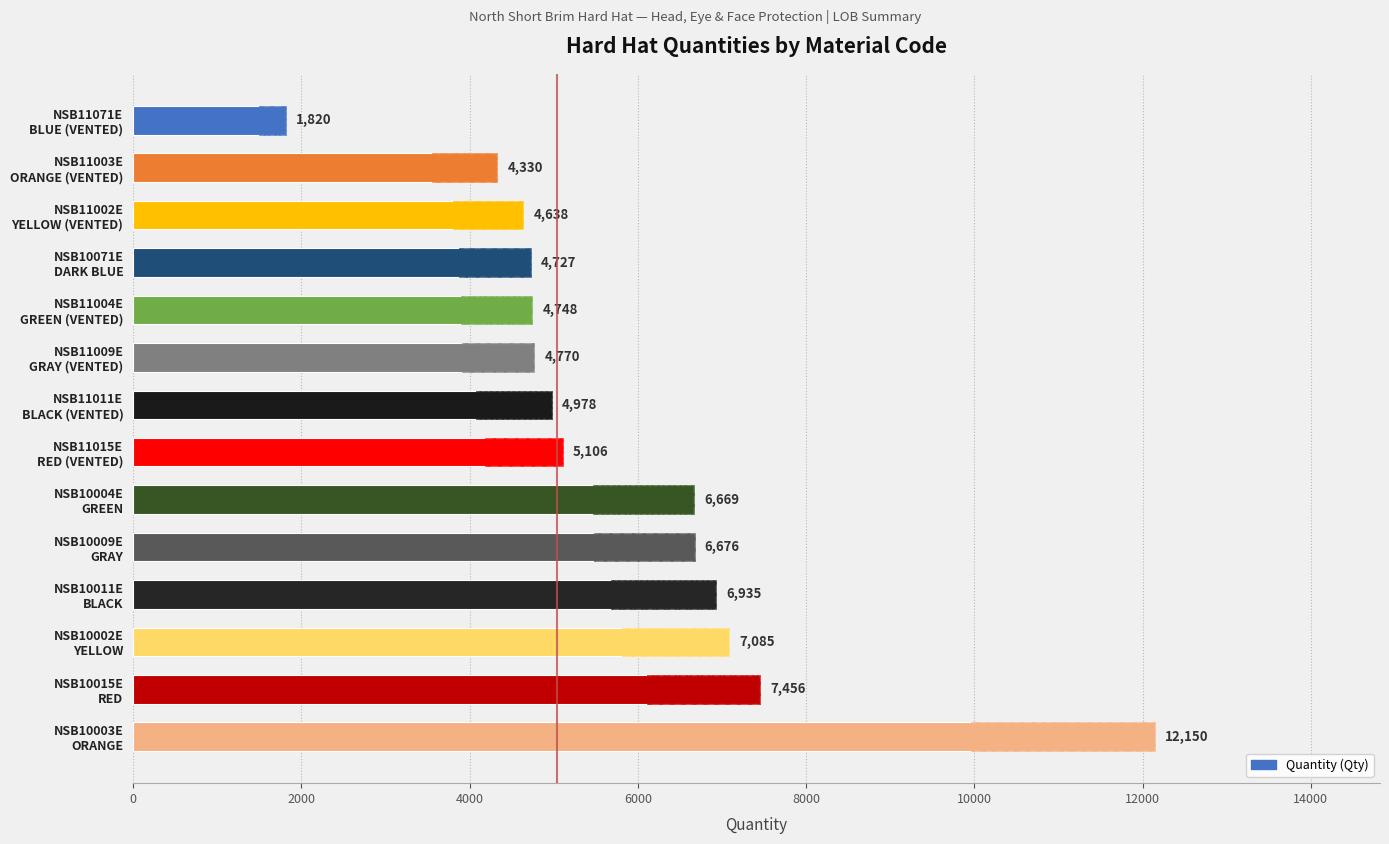

What is the sum of all values?

82088